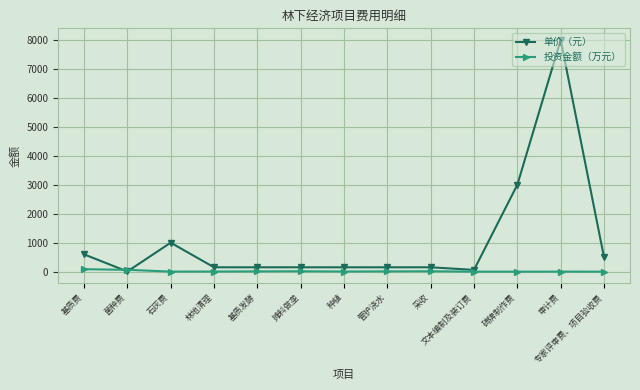

Which label corresponds to the largest value in the chart?

审计费